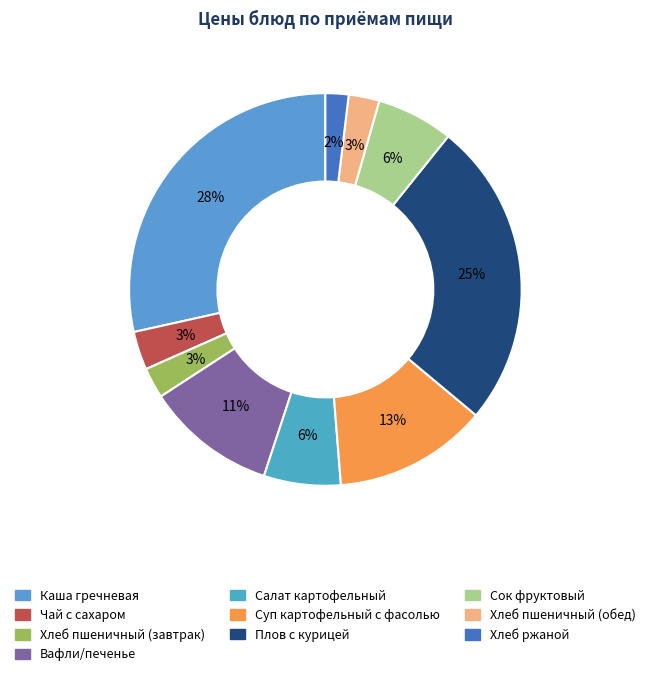

To the nearest percent, what percentage of the pie is Вафли/печенье?

11%